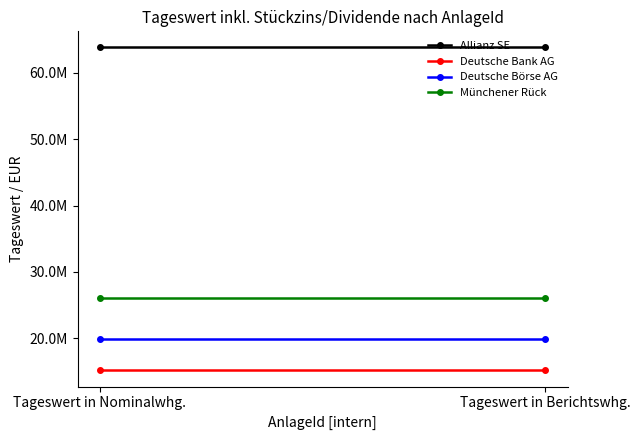

What is the approximate value of Deutsche Börse AG at Tageswert in Nominalwhg.?

19840904.0